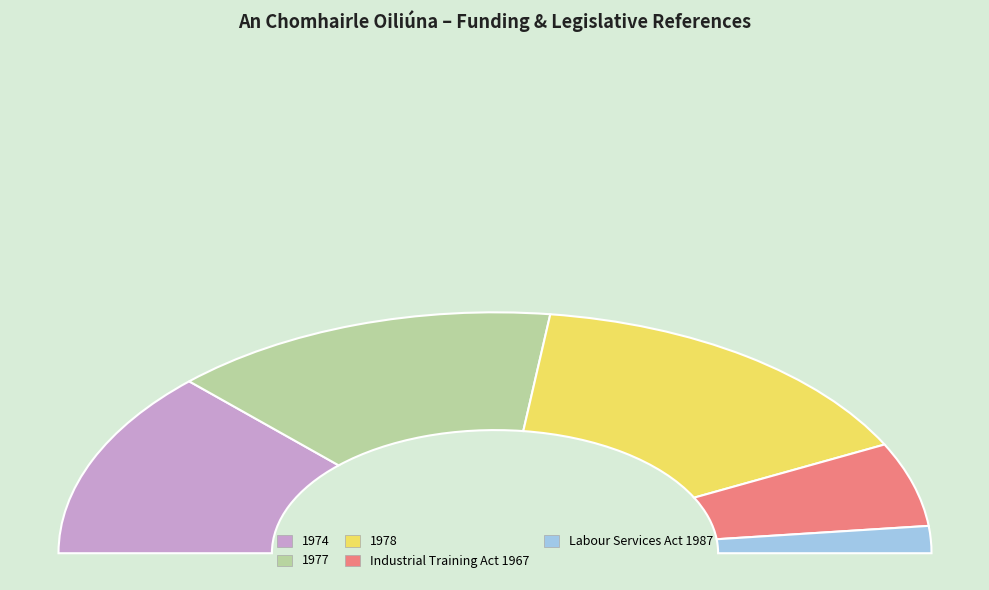

Which category has the biggest portion of the pie?

1978